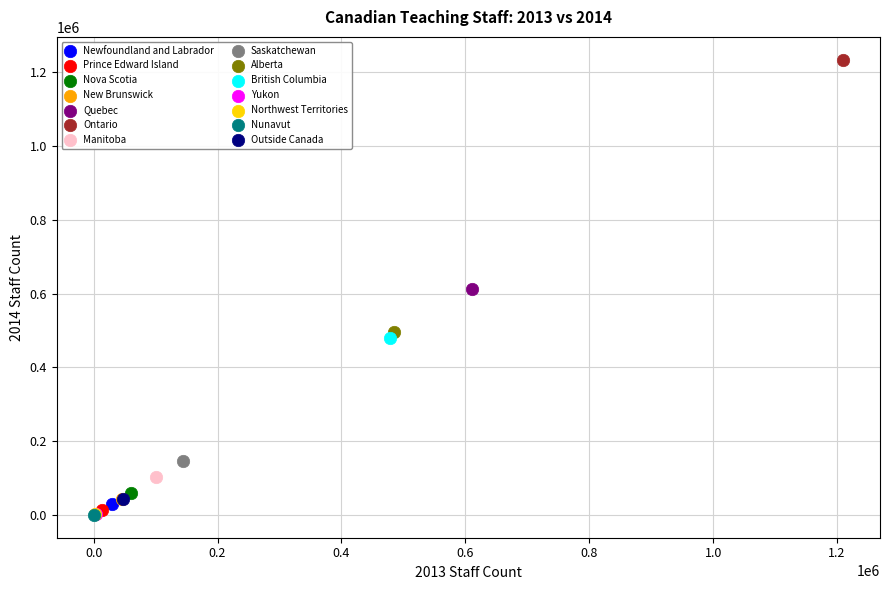

What are all the series names shown in the legend?

Newfoundland and Labrador, Prince Edward Island, Nova Scotia, New Brunswick, Quebec, Ontario, Manitoba, Saskatchewan, Alberta, British Columbia, Yukon, Northwest Territories, Nunavut, Outside Canada